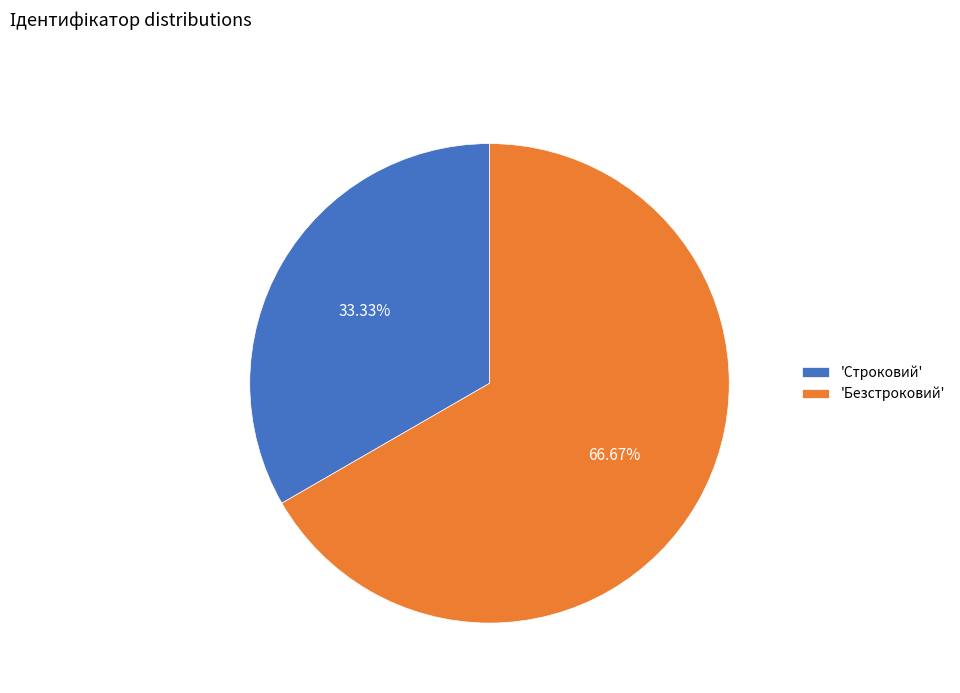

Which has a higher value, 'Безстроковий' or 'Строковий'?

'Безстроковий'